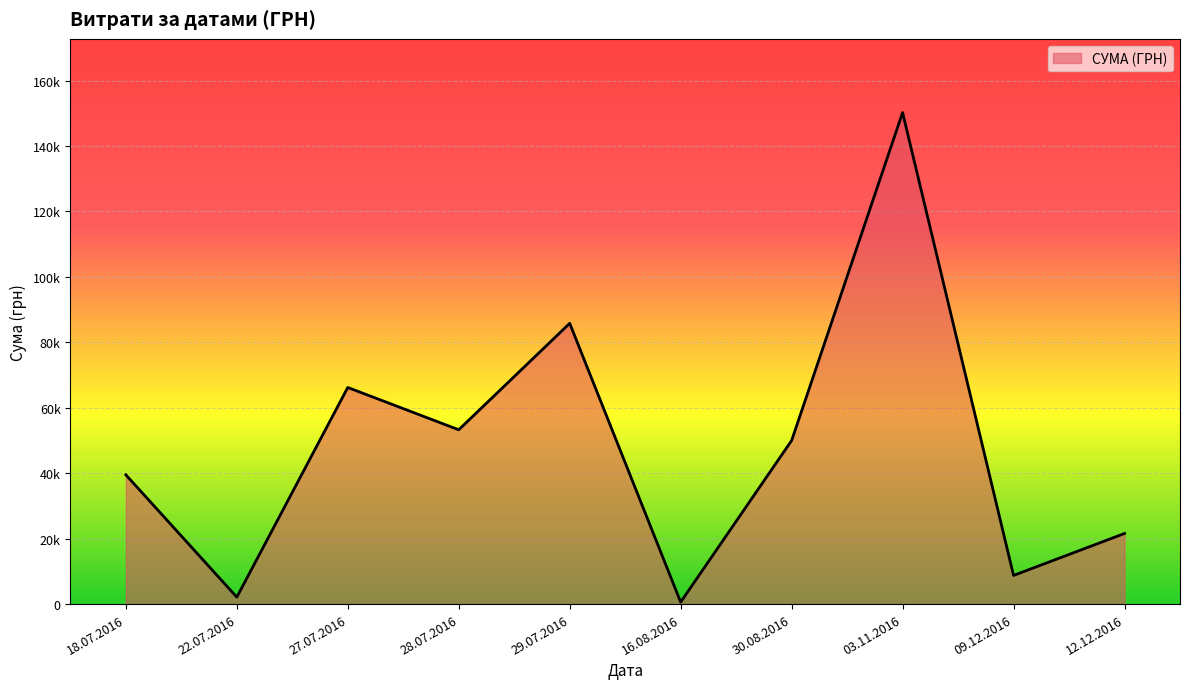

Which category has the highest value across all series?

03.11.2016